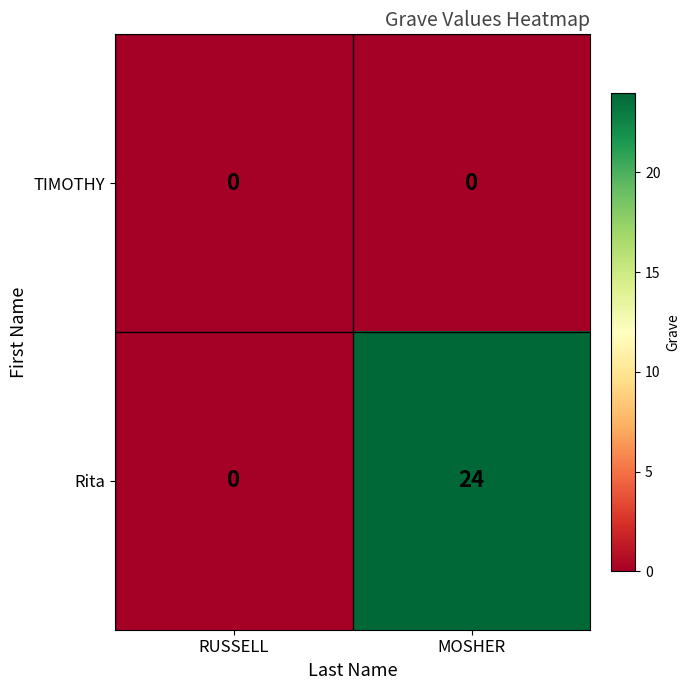

List the series in order of their peak value, highest first.

Rita, TIMOTHY